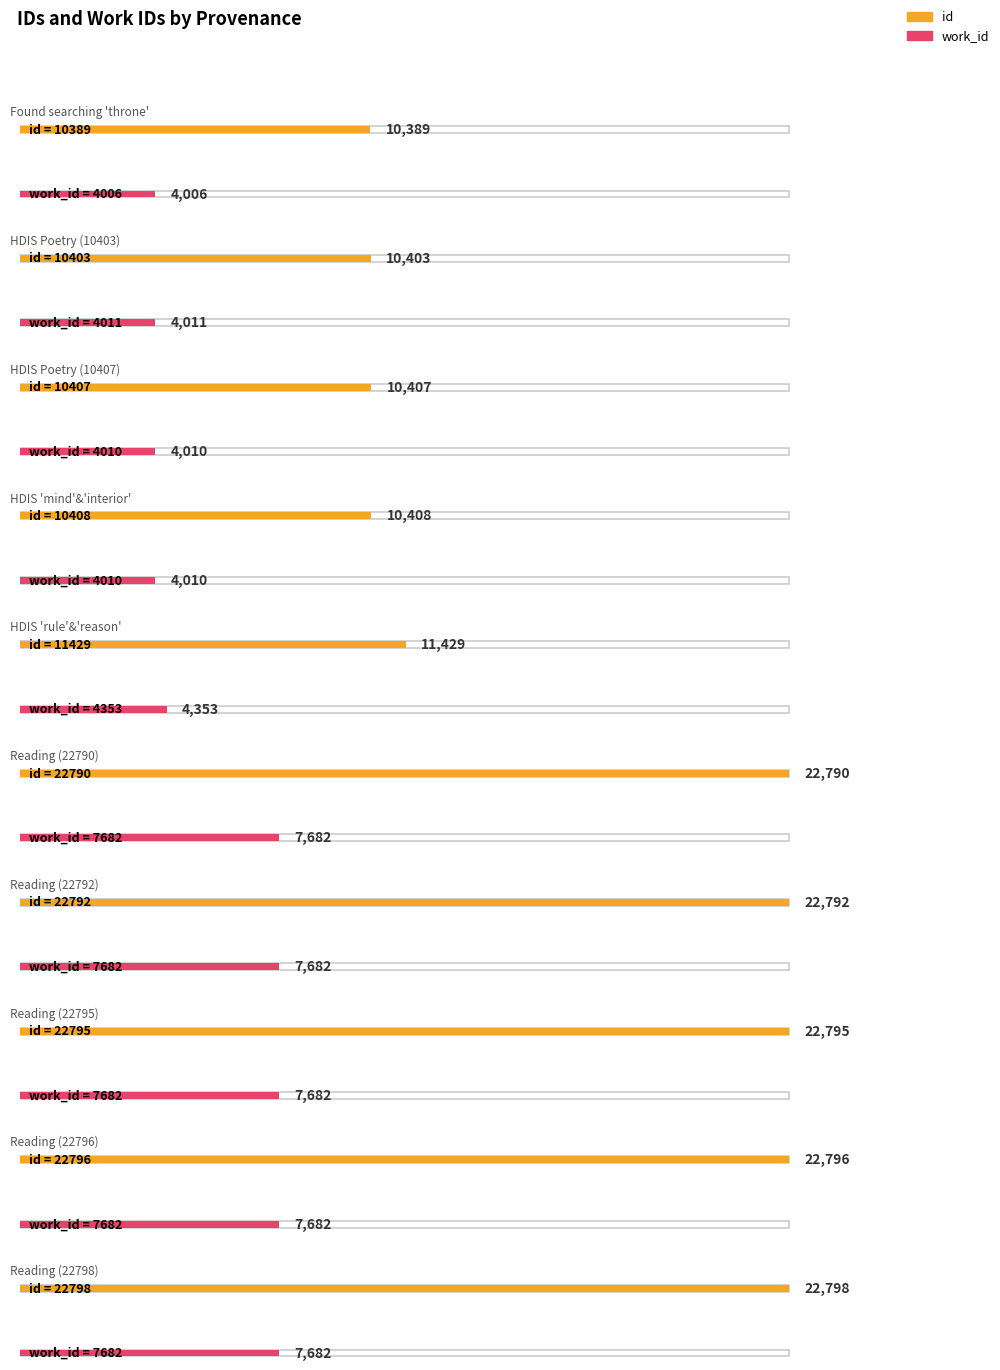

Does the chart contain stacked bars?

No